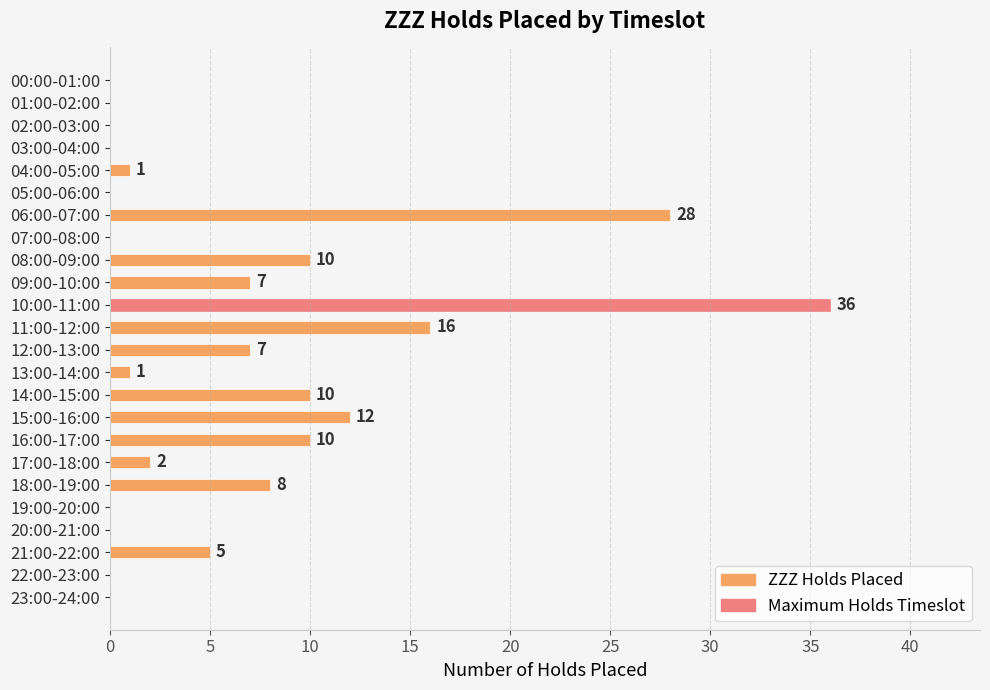

What is the sum of the values at 16:00-17:00 and 13:00-14:00?

11